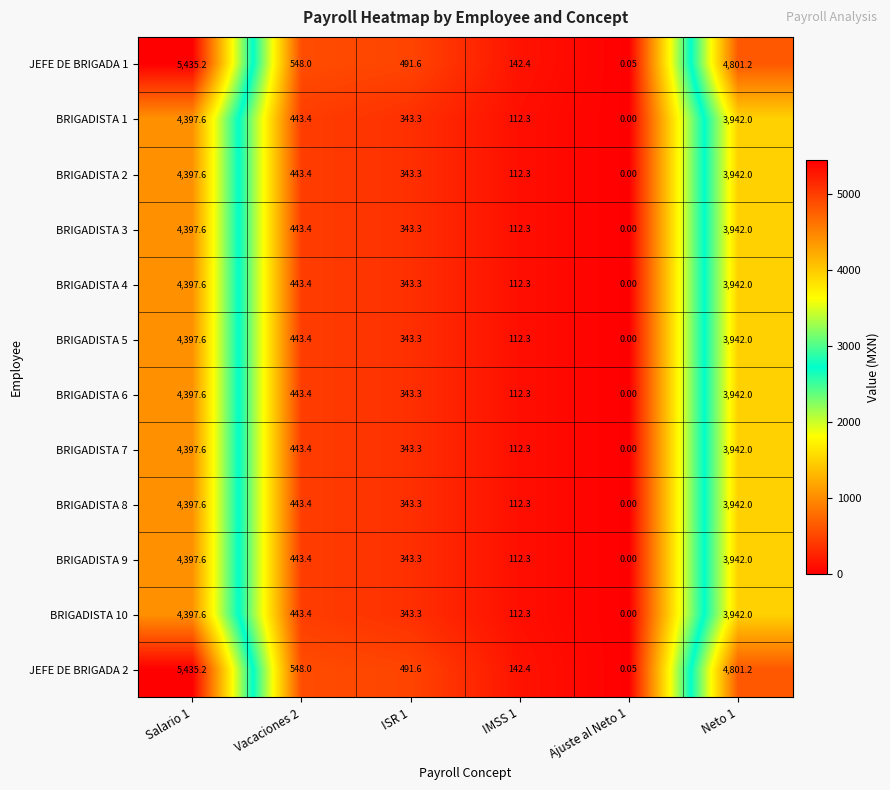

At which category does the chart reach its peak across all series?

Salario 1